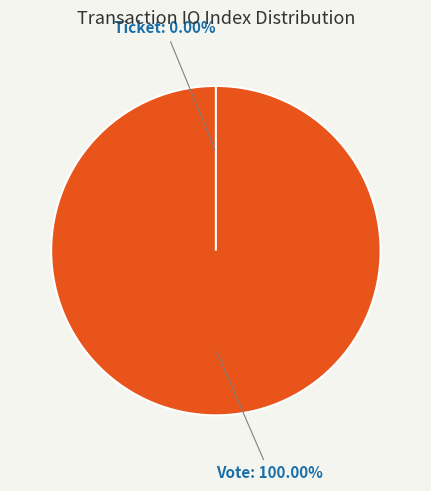

What is the smallest slice in the pie chart?

Ticket